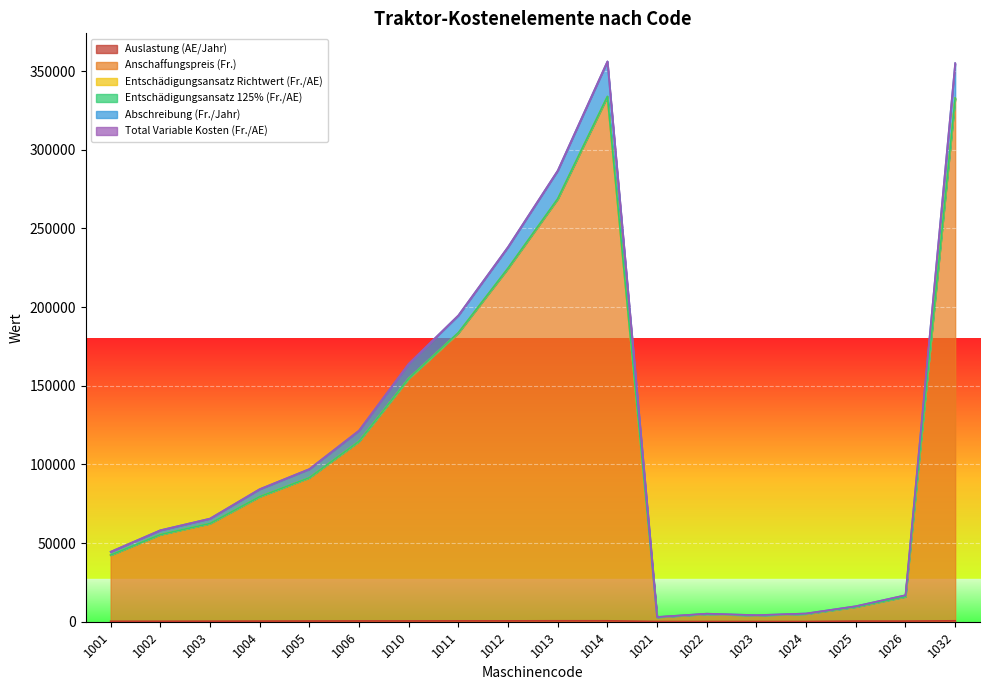

List the labels in order of Abschreibung (Fr./Jahr) value, smallest first.

1021, 1023, 1022, 1024, 1025, 1026, 1001, 1002, 1003, 1004, 1005, 1006, 1010, 1011, 1012, 1013, 1032, 1014